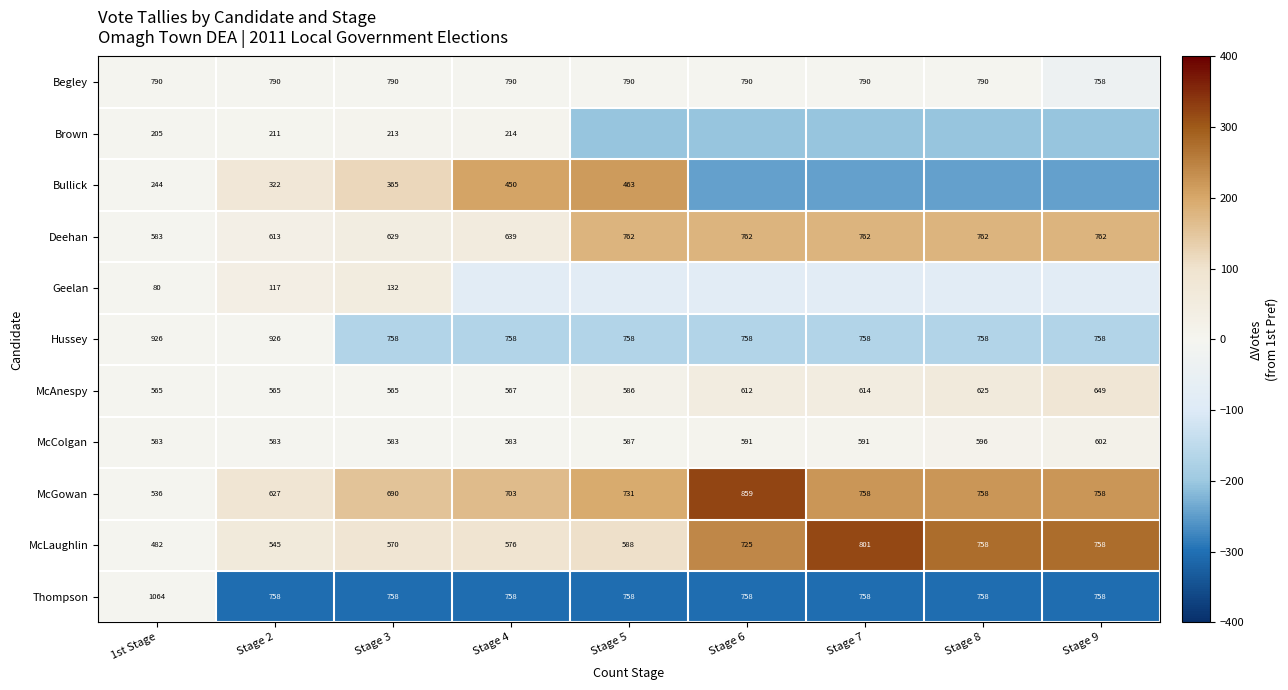

The Bullick series shows 463 at Stage 5. True or false?

True